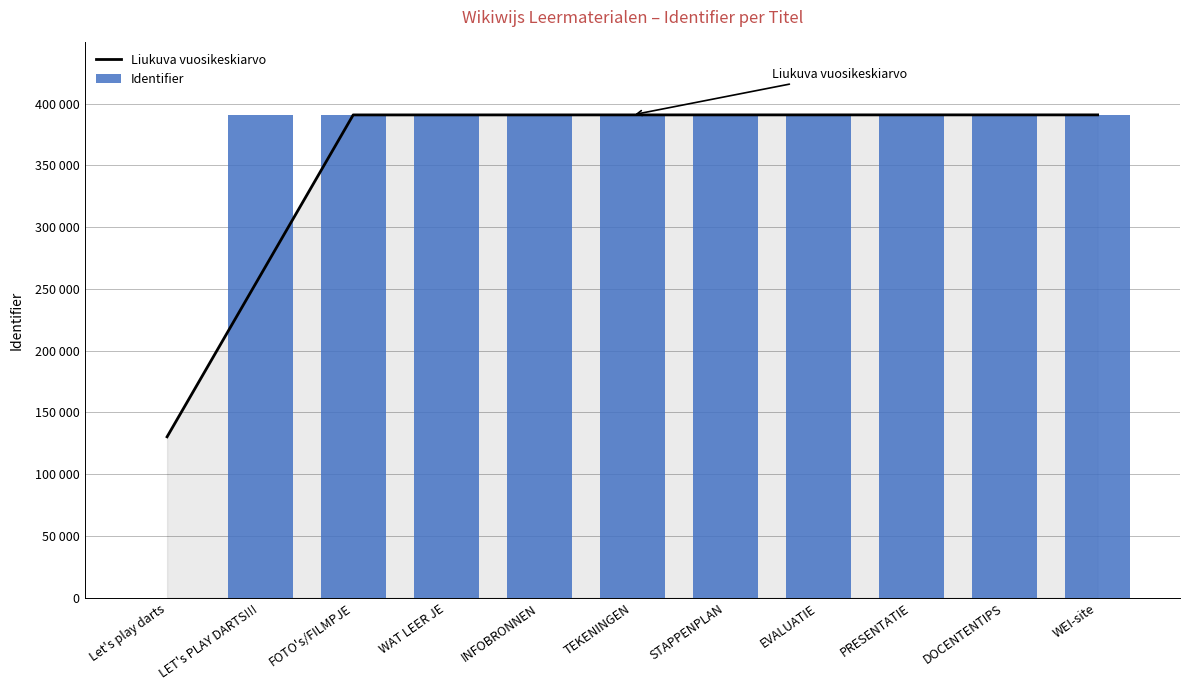

Count the number of data series in this chart.

2